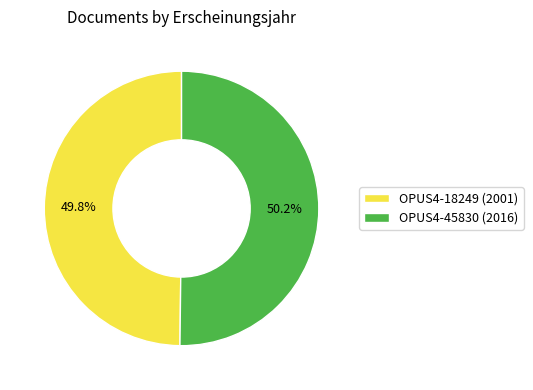

Is there a majority slice in this chart?

Yes